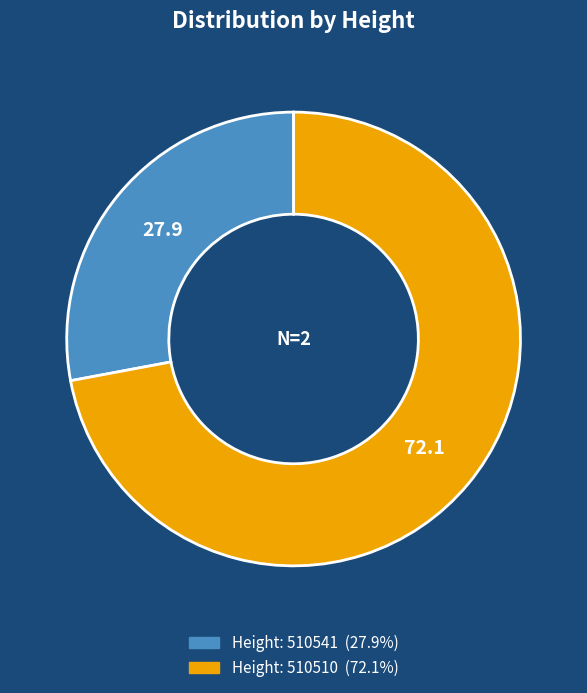

Does any single category account for the majority?

Yes